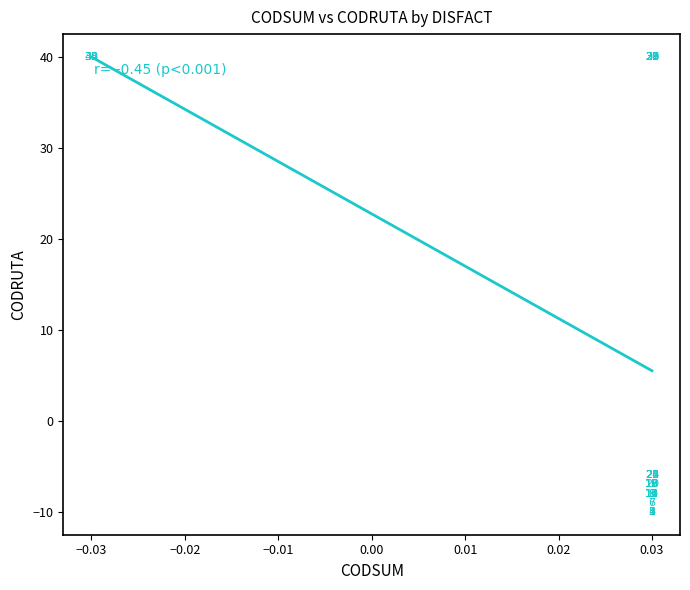

What Y value in the scatter plot is closest to 15?

-6.0